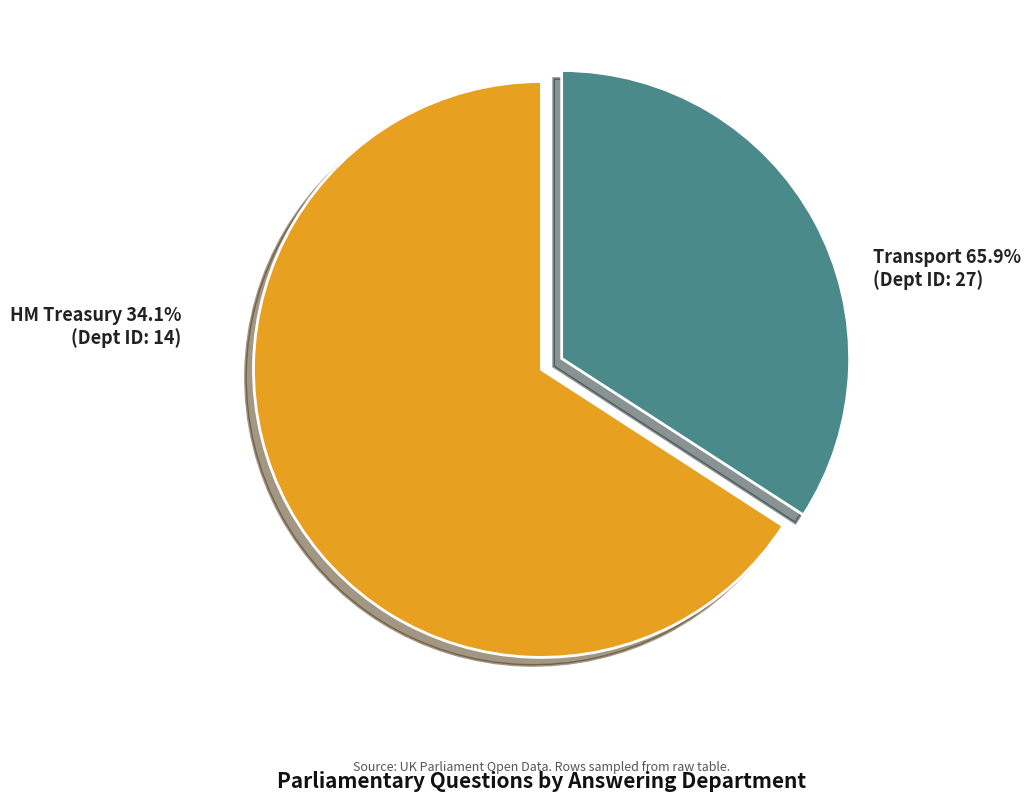

Between HM Treasury and Transport, which is larger?

Transport